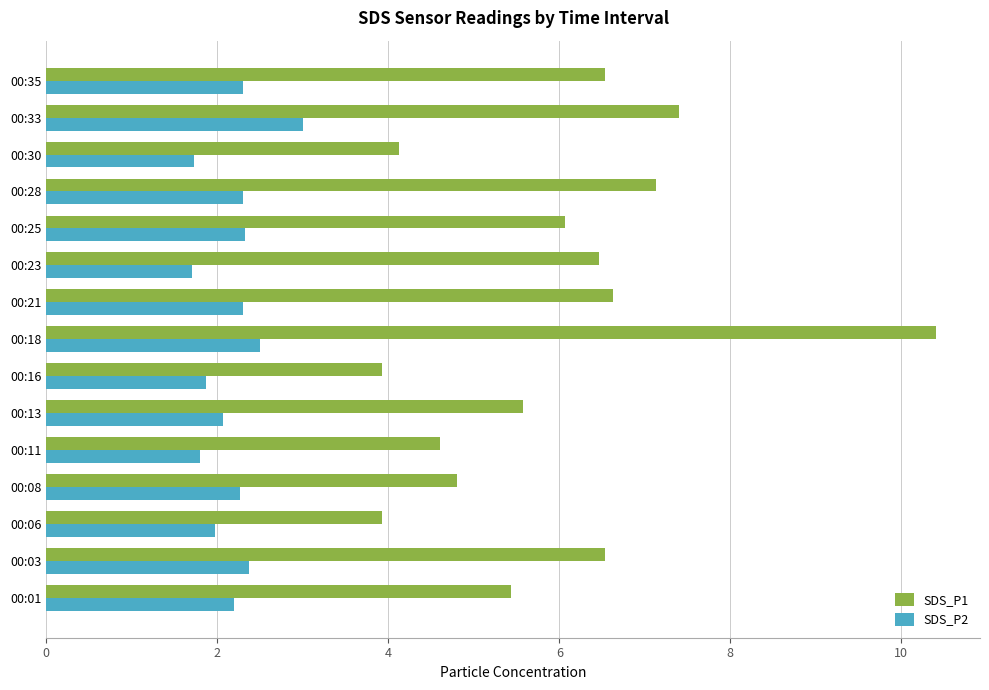

Rank the series by their average value, from highest to lowest.

SDS_P1, SDS_P2